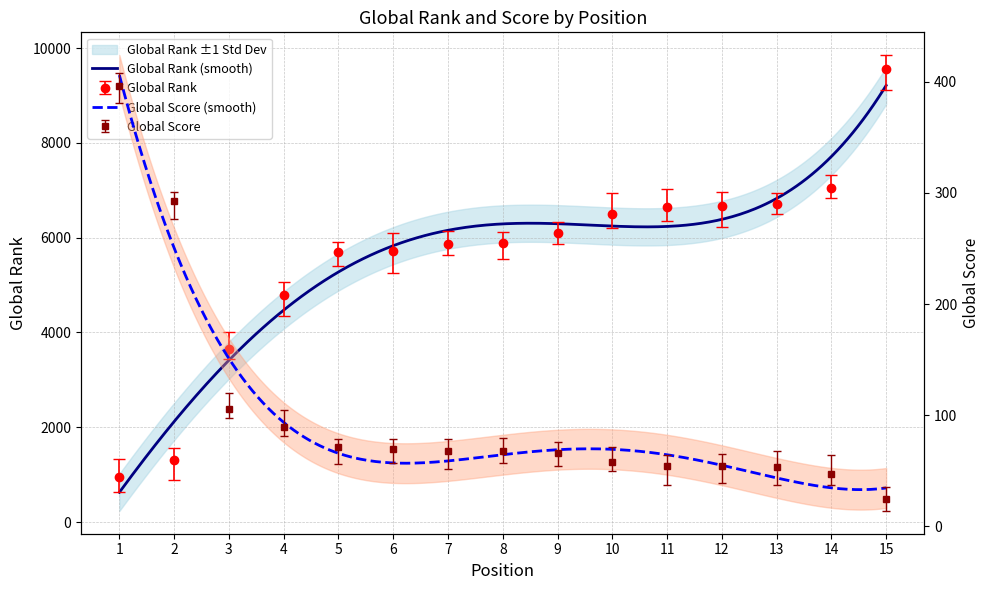

What is the average value of the Global Rank series?

5539